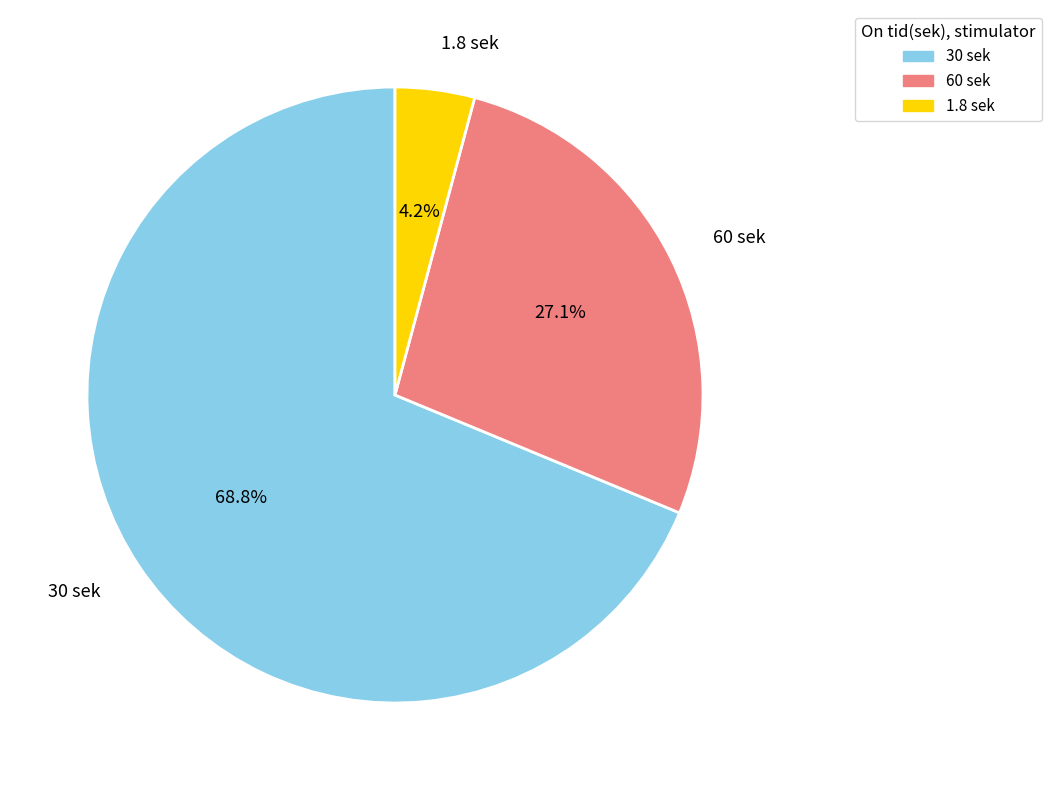

What is the largest slice in the pie chart?

30 sek